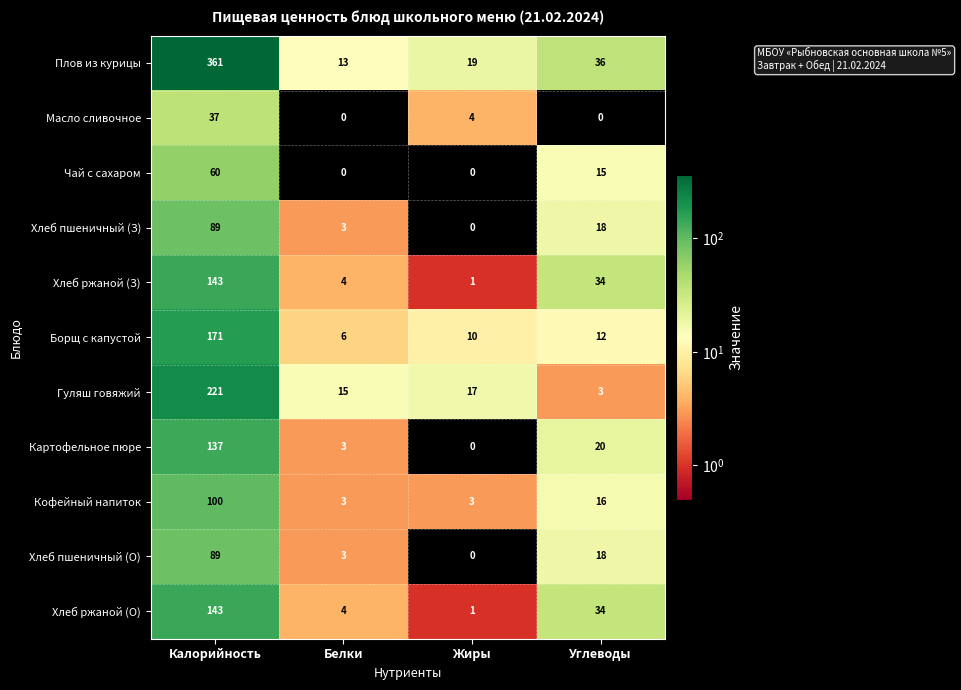

Is it true that Хлеб пшеничный (З) equals 4 at Белки?

False